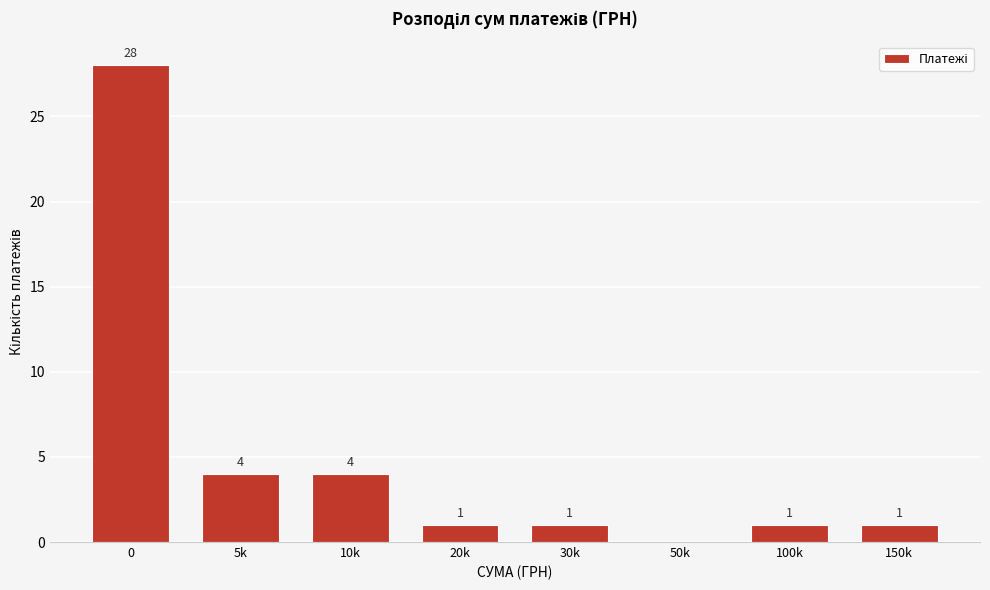

Reading right to left, list all the values displayed in this chart.

150k=1	100k=1	50k=0	30k=1	20k=1	10k=4	5k=4	0=28